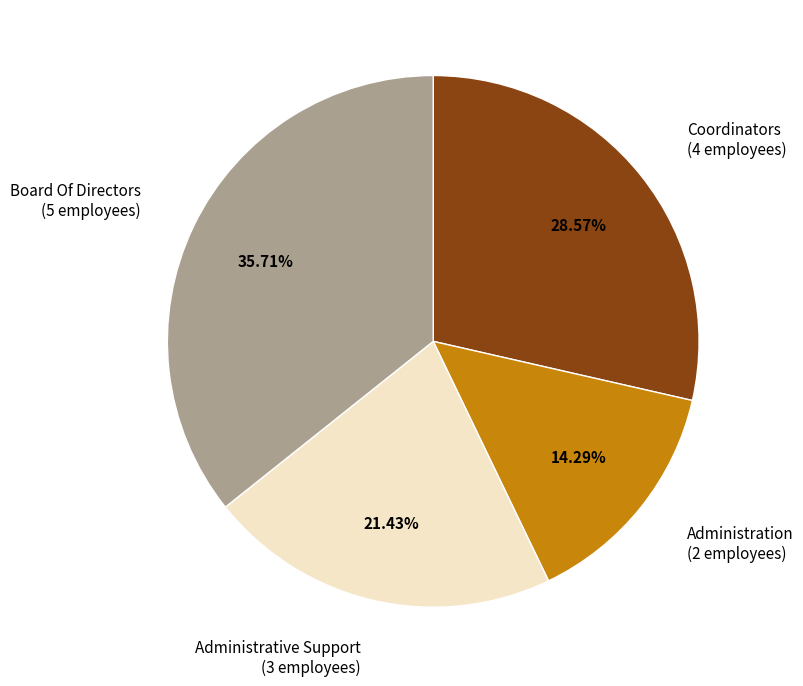

Does Board Of Directors represent more than half of the total?

No